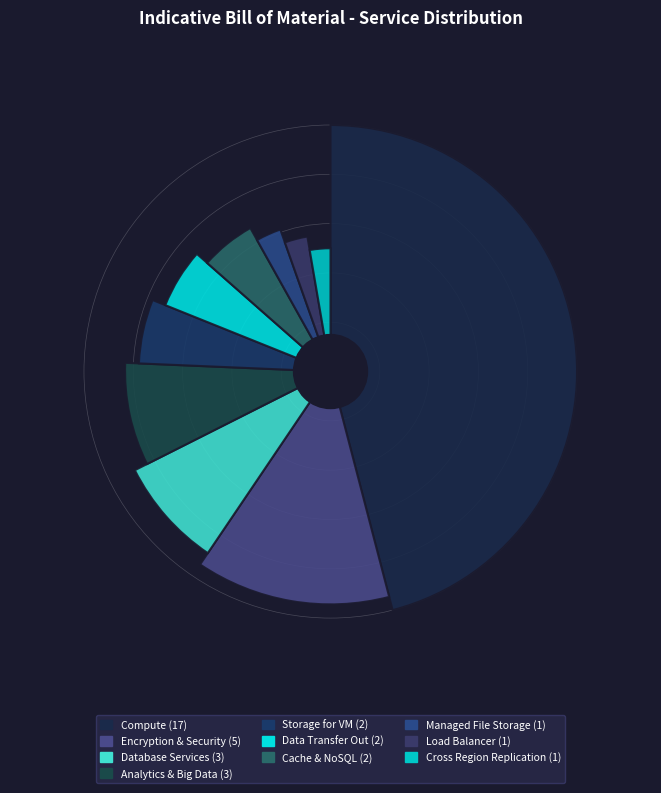

Combined, do Managed File Storage and Encryption & Security account for over 50%?

No